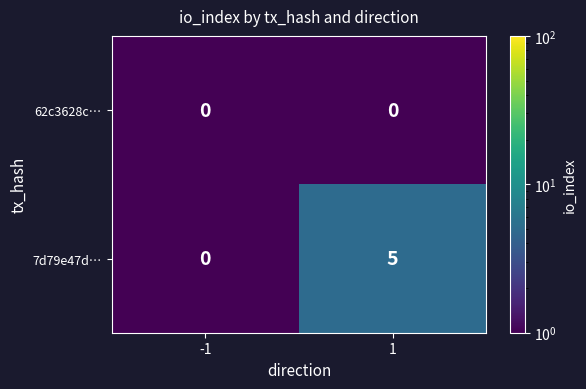

What is the sum of the 7d79e47d… values at -1 and 1?

5